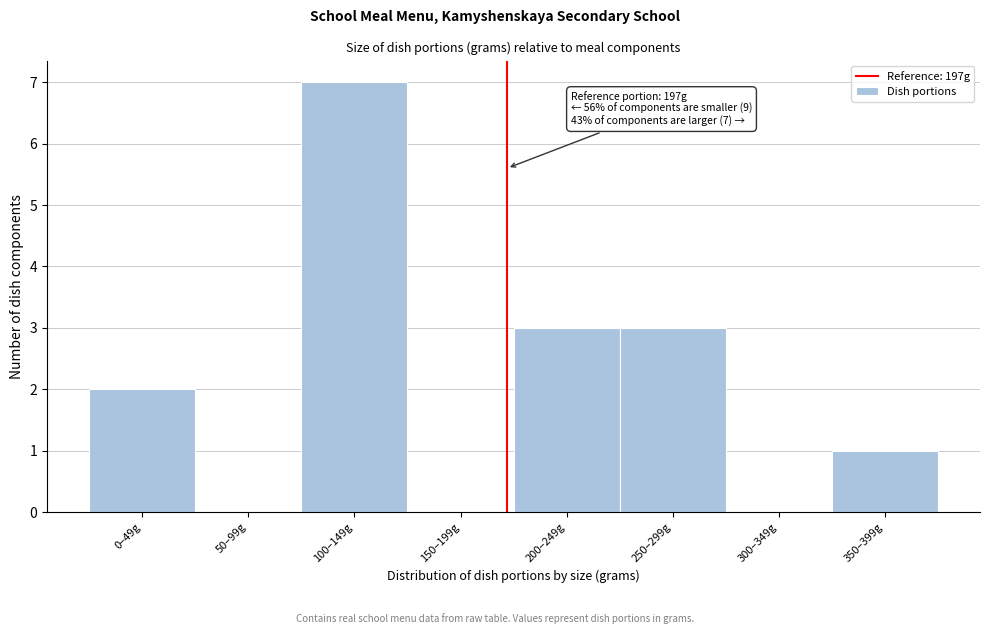

Reading right to left, what are all the values shown in this chart?

350–399g=1	300–349g=0	250–299g=3	200–249g=3	150–199g=0	100–149g=7	50–99g=0	0–49g=2